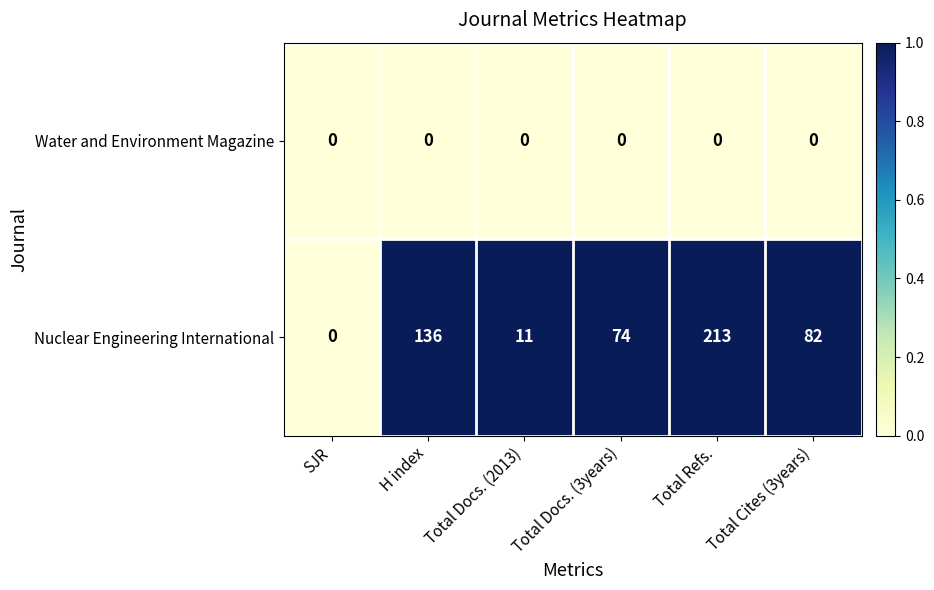

True or false: Nuclear Engineering International has a value of 82 at Total Cites (3years).

True